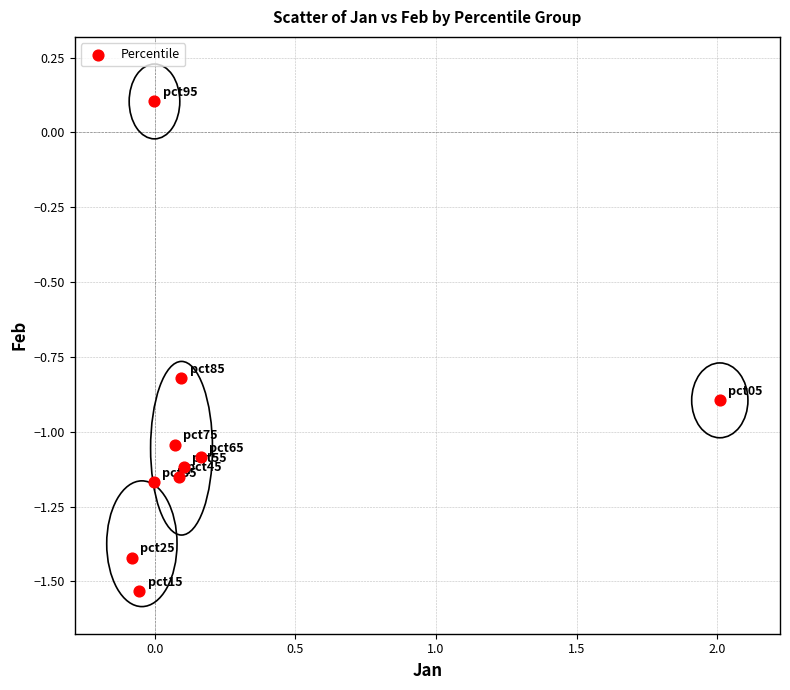

What is the range of Y values (max minus min)?

1.6